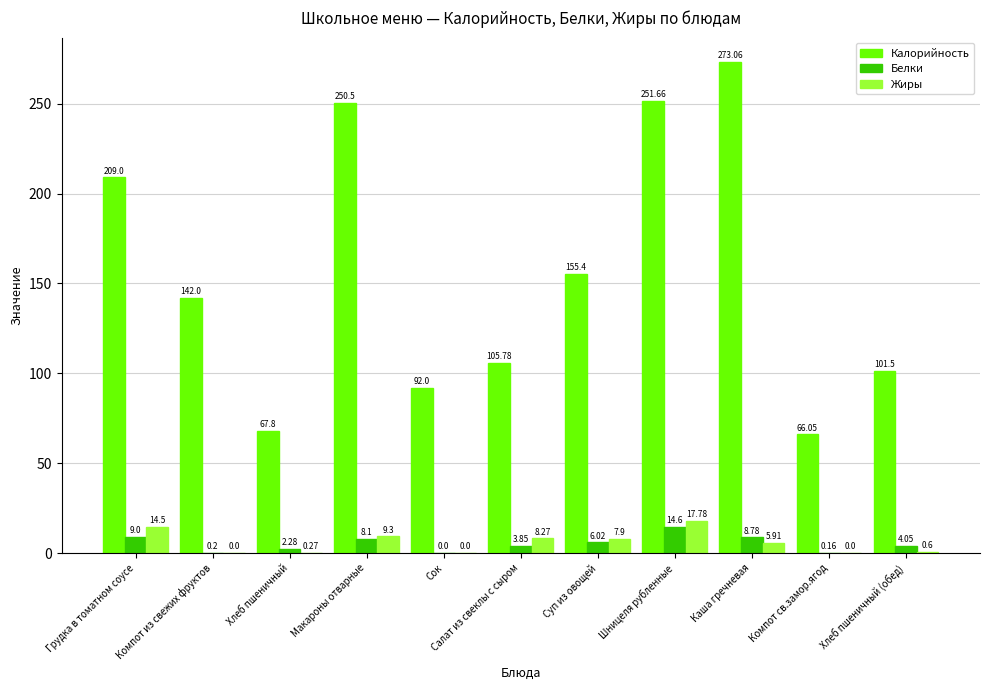

Are the bars grouped side by side (vs. stacked)?

Yes